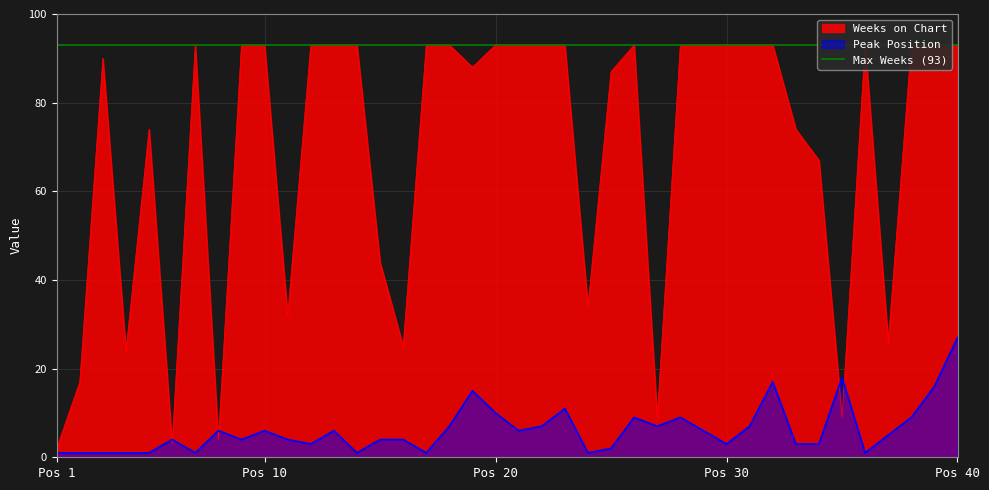

What is the maximum value for Peak Position?

27